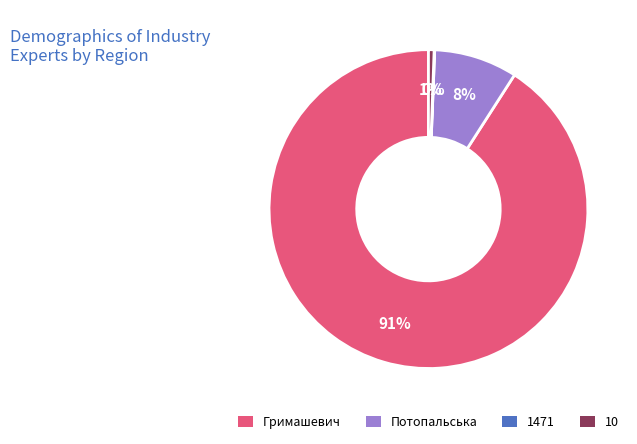

Do 10 and Потопальська together represent more than half of the pie?

No